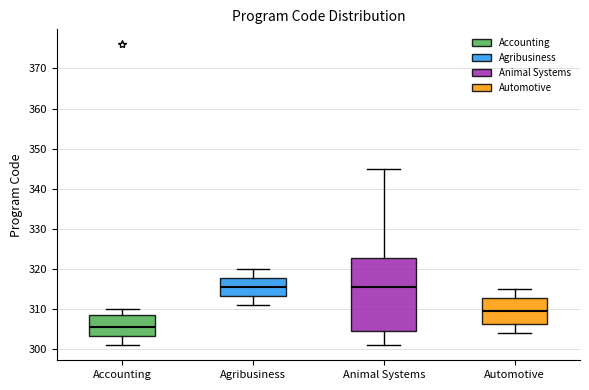

Where does the lower whisker of the box for Automotive end on the y-axis? The values are not printed on the chart, so give them approximately, as read against the axis.

304